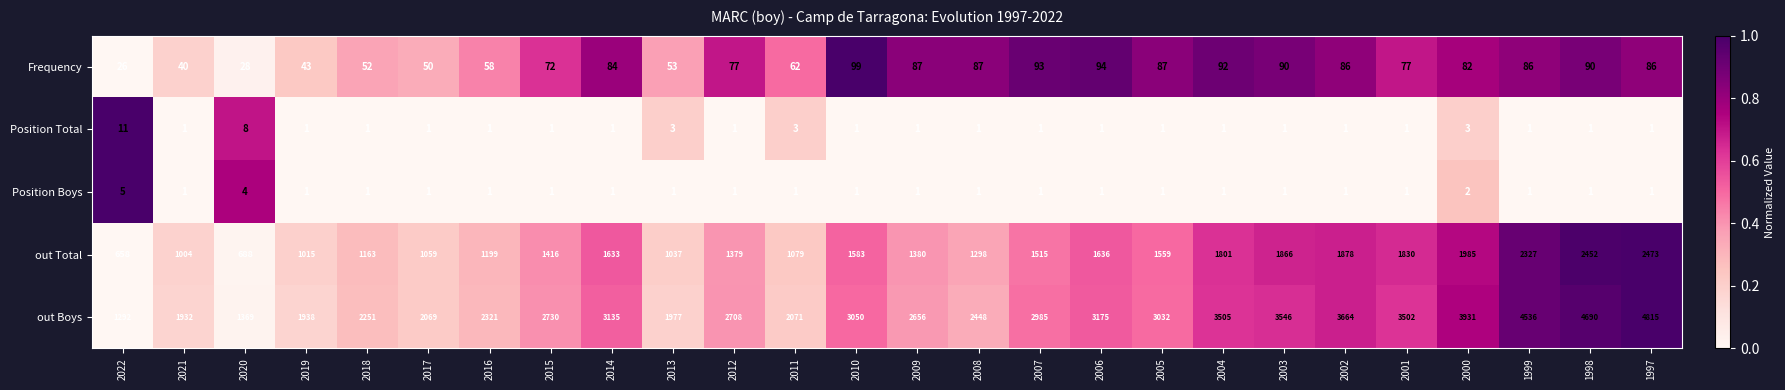

At which label is out Total closest to 1565?

2005